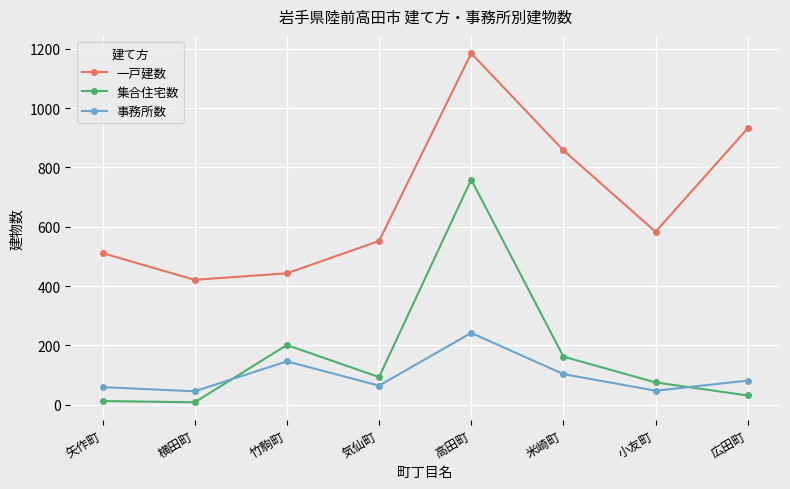

How many interior local peaks does the 一戸建数 series have?

1